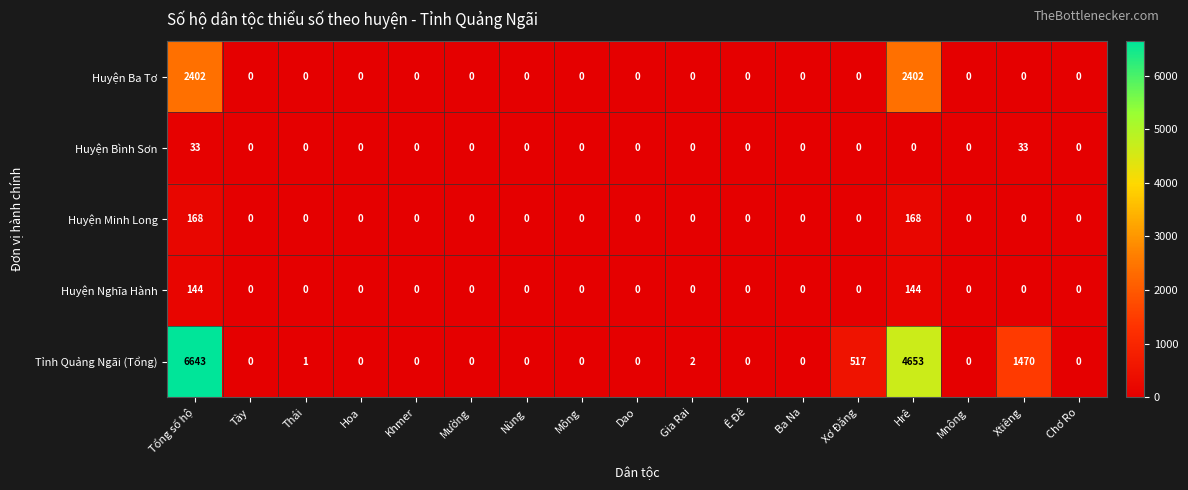

Which series has the widest spread of values?

Tỉnh Quảng Ngãi (Tổng)